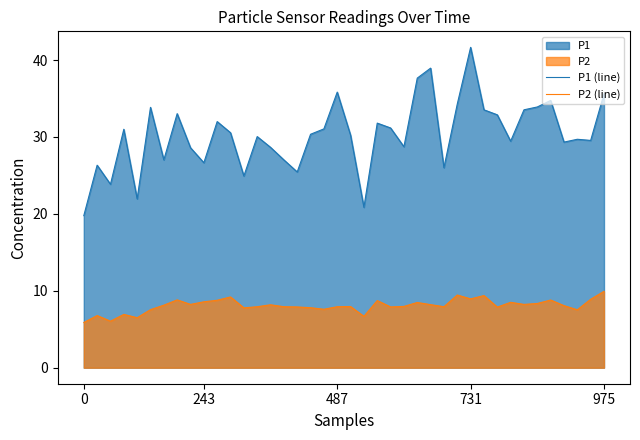

True or false: P1 (line) and P2 (line) cross at least once.

False